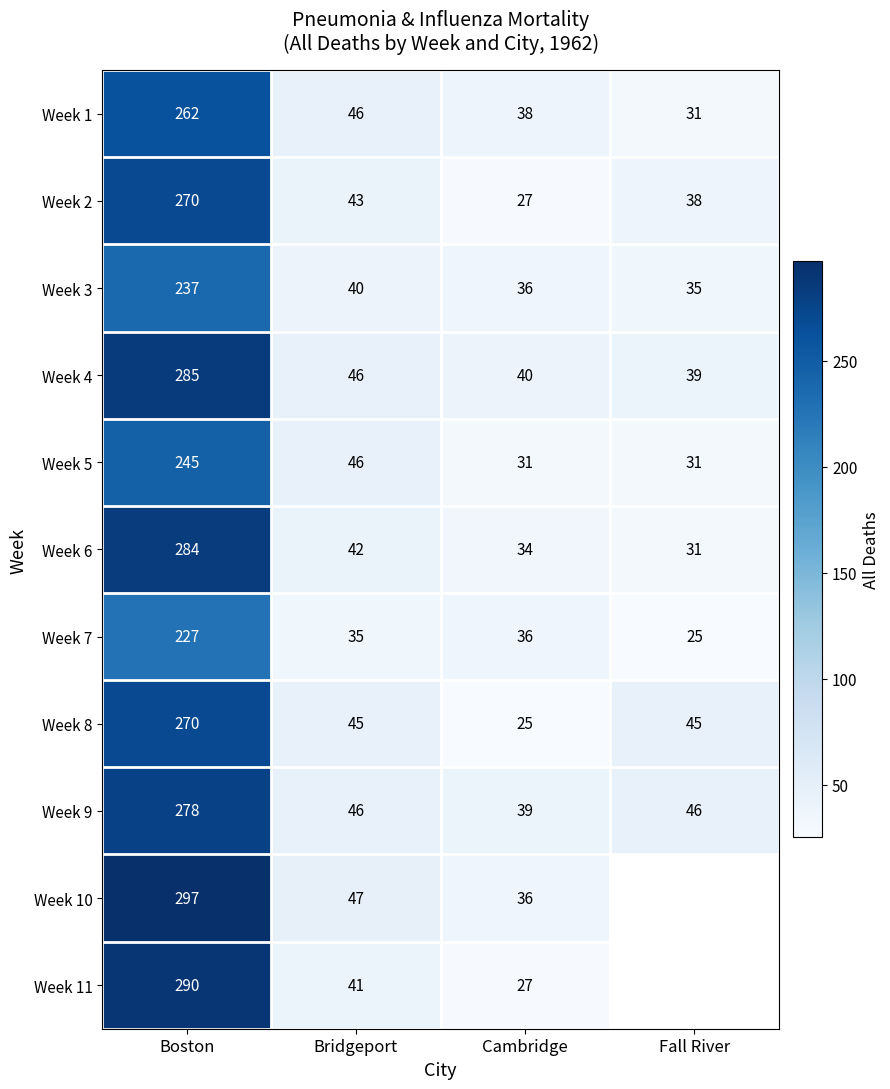

What is the sum of all Week 4 values?

410